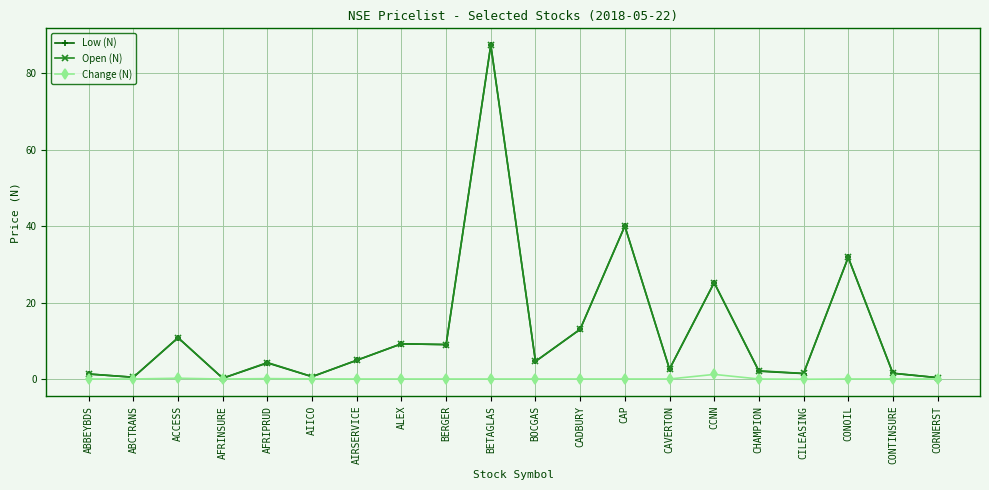

What is the label of the 2nd point from the left?

ABCTRANS